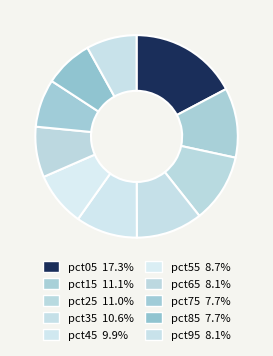

Is it true that pct45 is 19% of the pie?

False